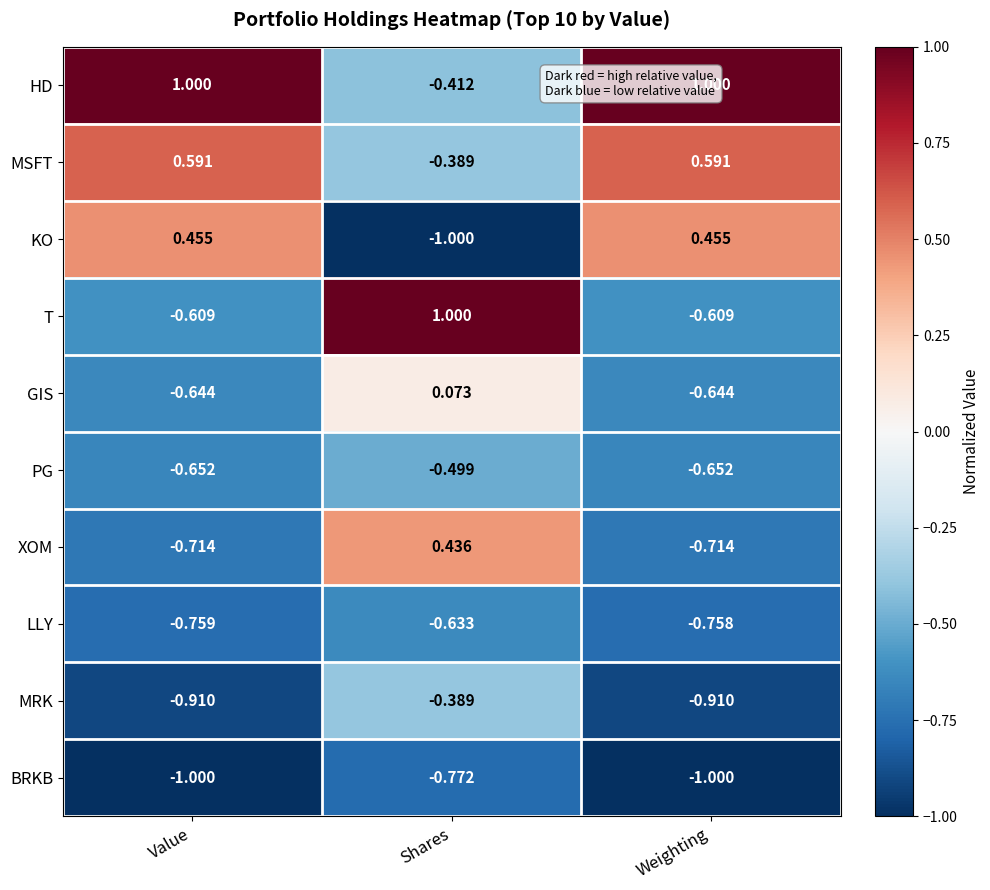

At which category is the sum across all series the highest?

Shares